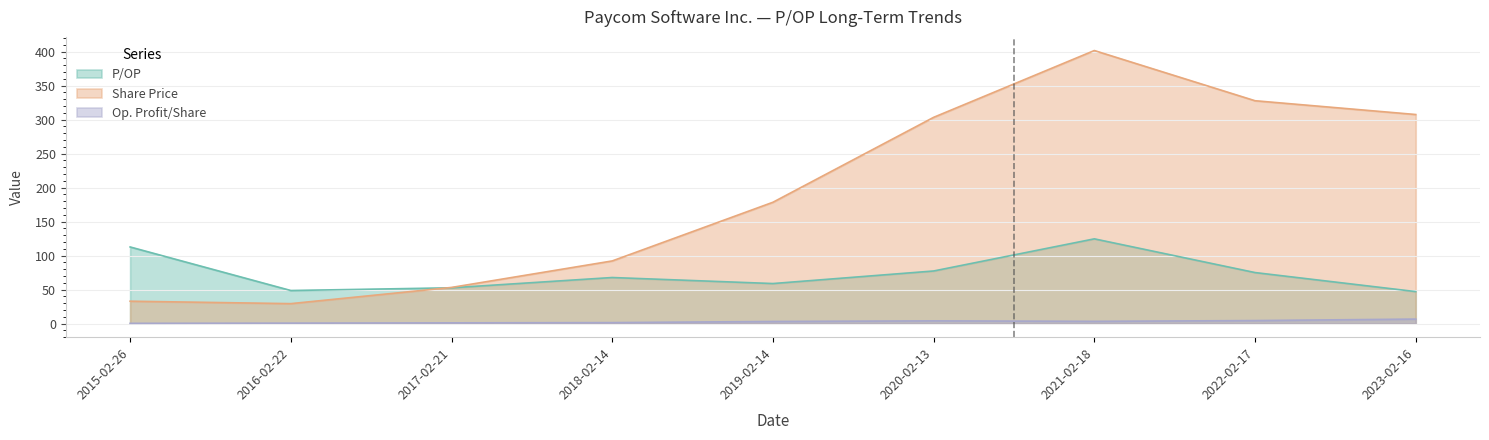

How many distinct data groups are displayed?

3